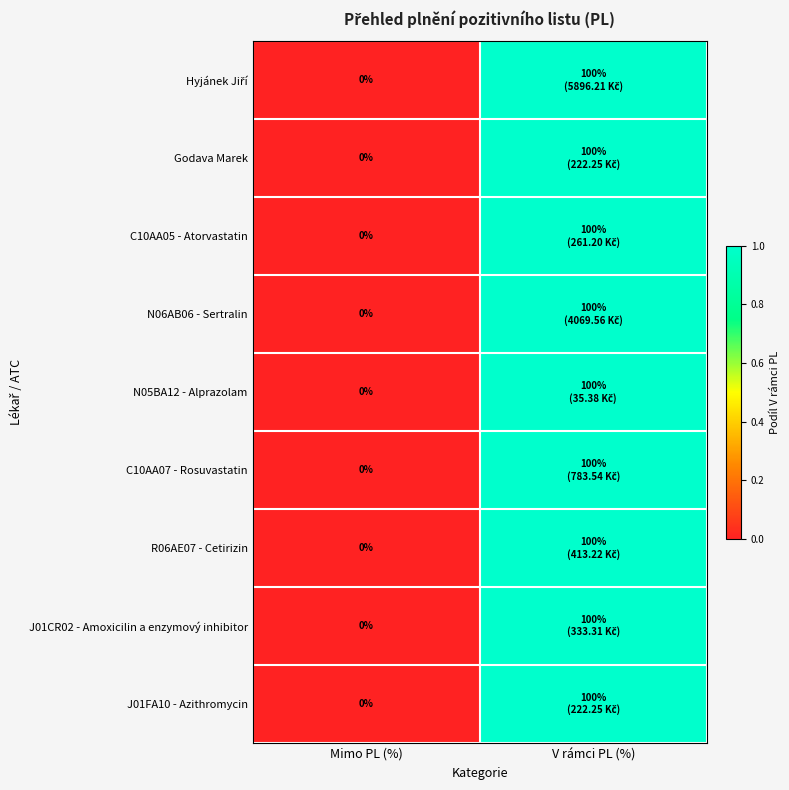

Where is R06AE07 - Cetirizin nearest to the value 0?

Mimo PL (%)